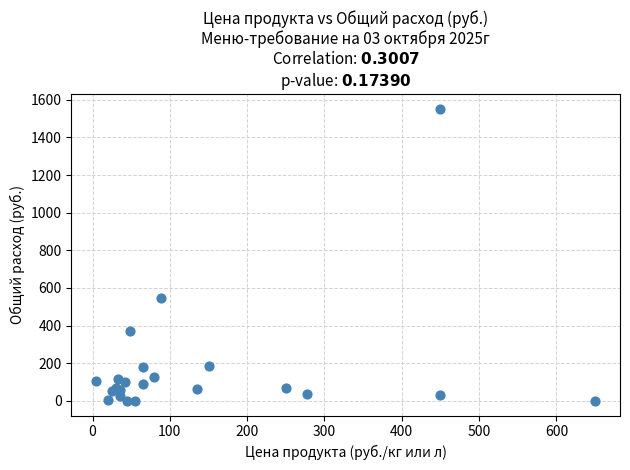

What Y value in the scatter plot is closest to 776?

546.5